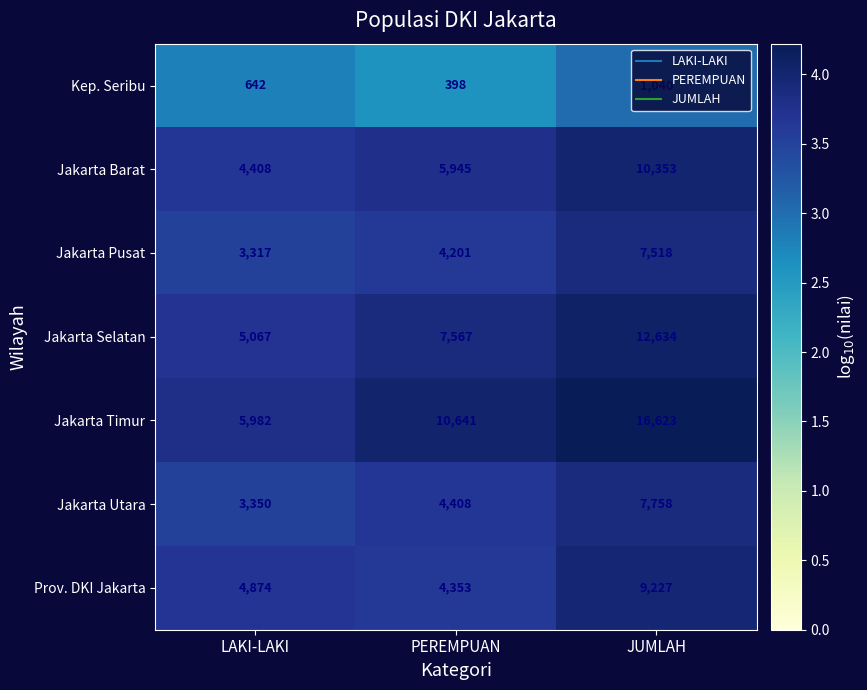

Which series has the largest total across all categories?

Jakarta Timur